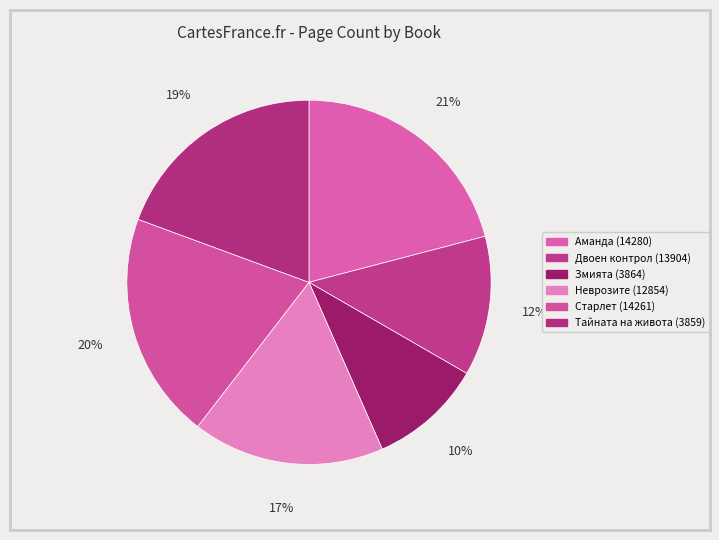

Which category has the smallest portion of the pie?

Змията (3864)